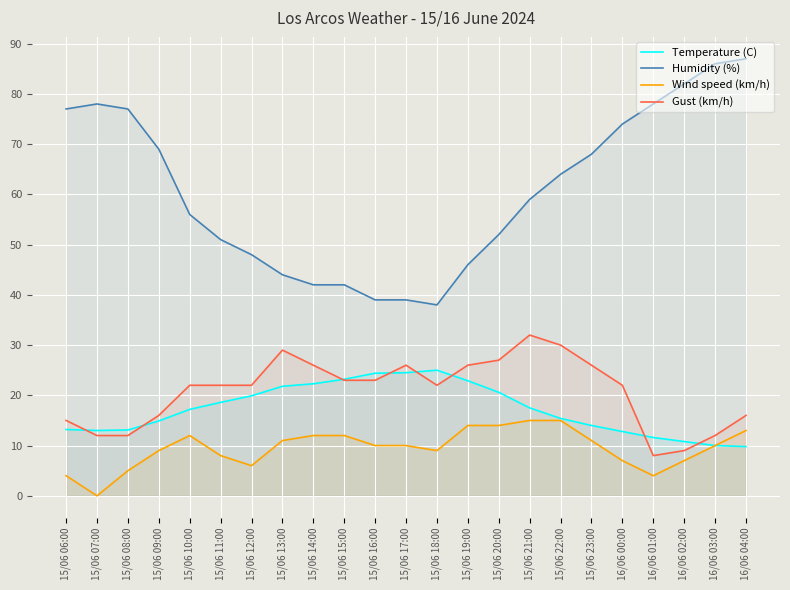

Where is Wind speed (km/h) nearest to the value 7?

16/06 00:00